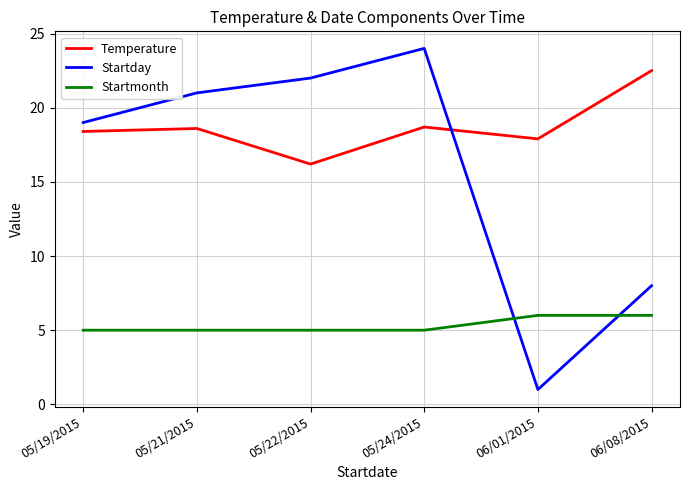

Which series changed the most between 05/19/2015 and 05/24/2015?

Startday